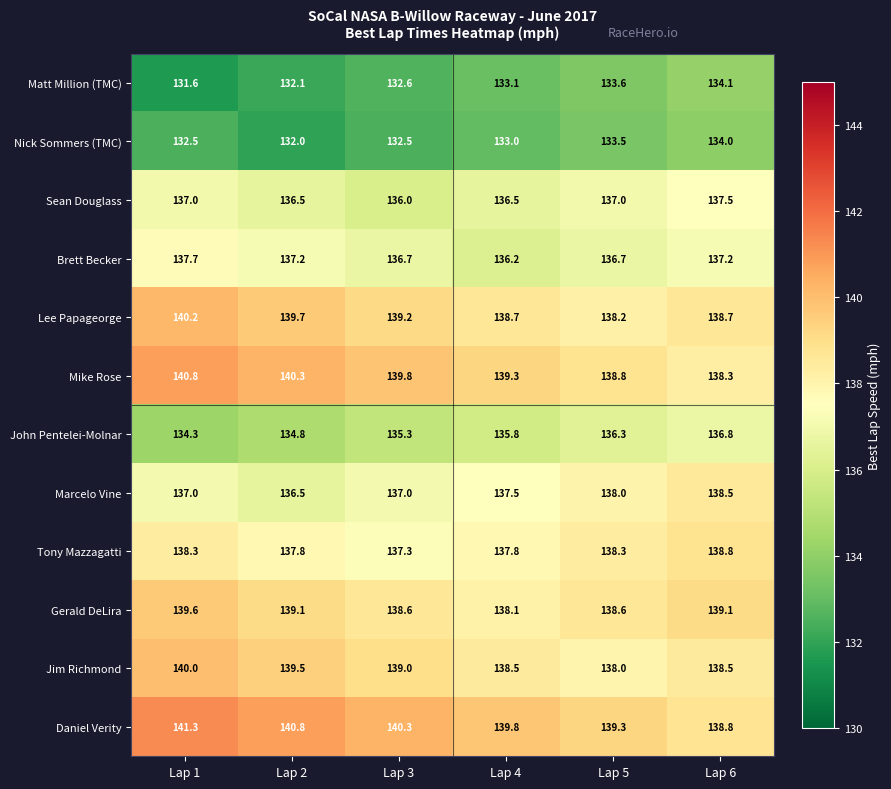

Is the value of Sean Douglass at Lap 4 greater than the value of Gerald DeLira at Lap 2?

No